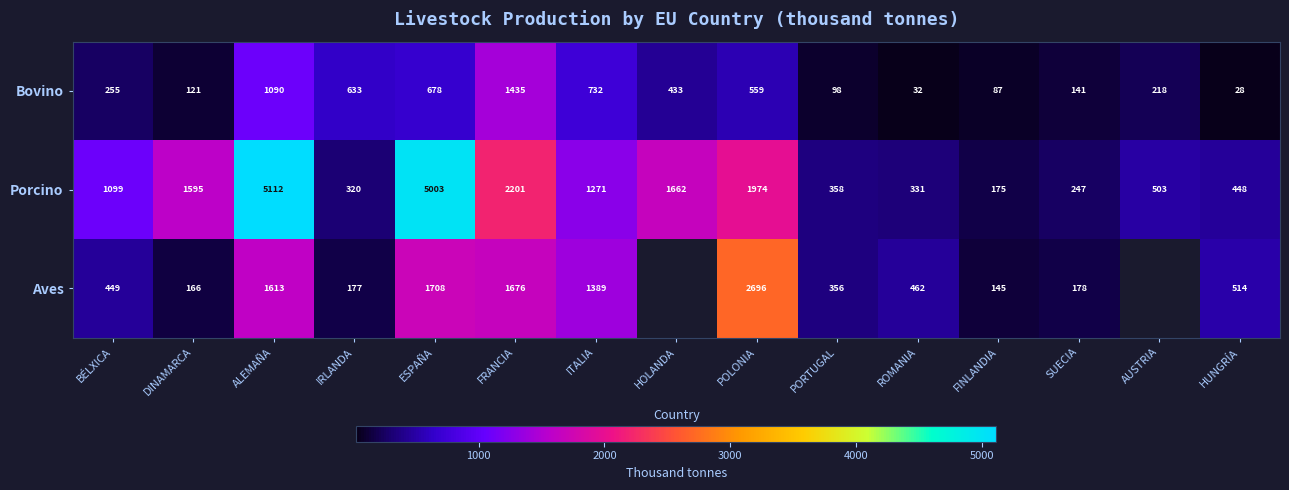

Is the value of Bovino at FRANCIA greater than the value of Porcino at POLONIA?

No